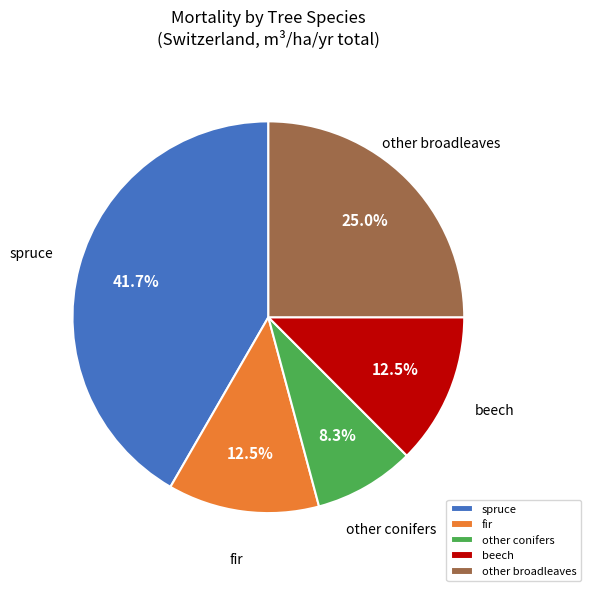

How much of the chart is everything except beech?

87.5%